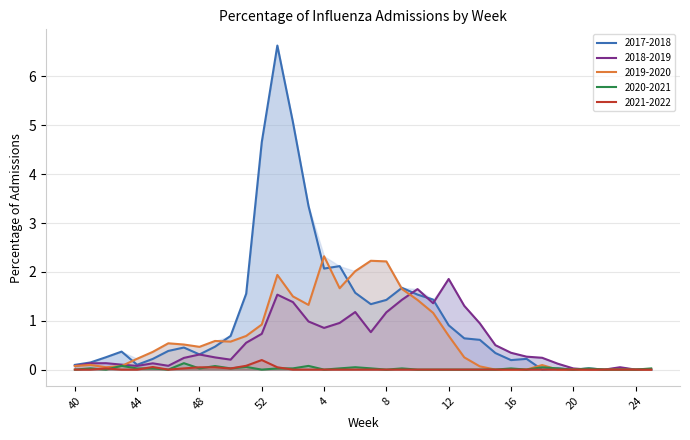

Rank the series by their maximum value, from highest to lowest.

2017-2018, 2019-2020, 2018-2019, 2021-2022, 2020-2021